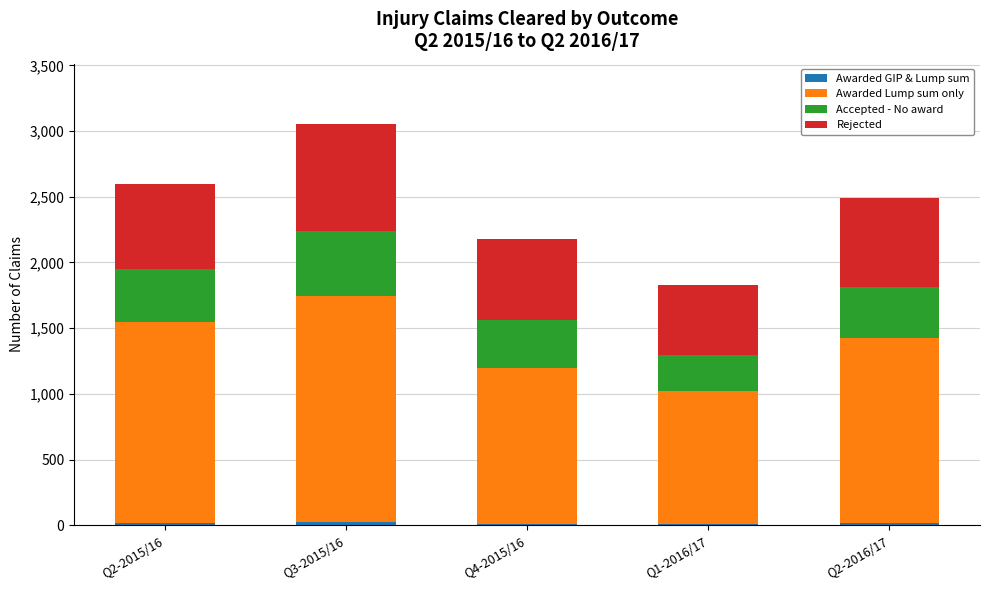

At which category is the sum across all series the highest?

Q3-2015/16